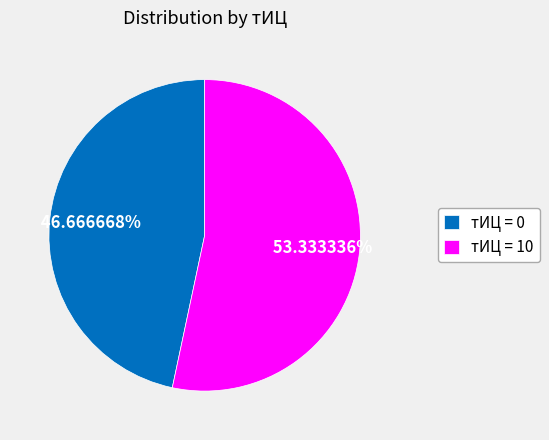

Which has a higher value, тИЦ = 10 or тИЦ = 0?

тИЦ = 10